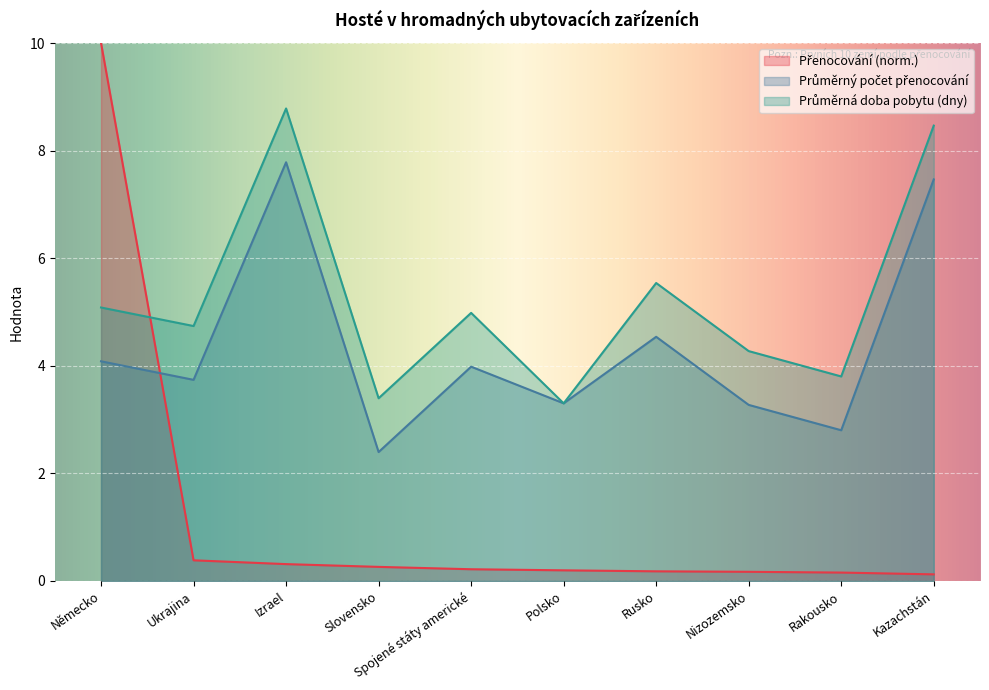

Which category has the lowest value in the Průměrná doba pobytu (dny) series?

Polsko